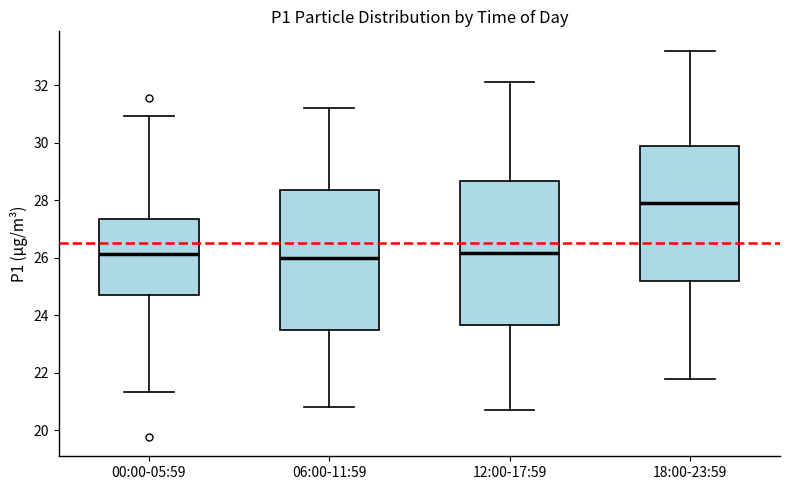

Reading left to right, read every box against the y-axis: the position of its median line, the range the box covers, and the ends of its whiskers. The values are not printed on the chart, so give them approximately, as read against the axis.

00:00-05:59: median 26.2, box 24.8 to 27.4, whiskers 21.4 to 31.0
06:00-11:59: median 26.0, box 23.4 to 28.4, whiskers 20.8 to 31.2
12:00-17:59: median 26.2, box 23.6 to 28.6, whiskers 20.8 to 32.2
18:00-23:59: median 28.0, box 25.2 to 29.8, whiskers 21.8 to 33.2